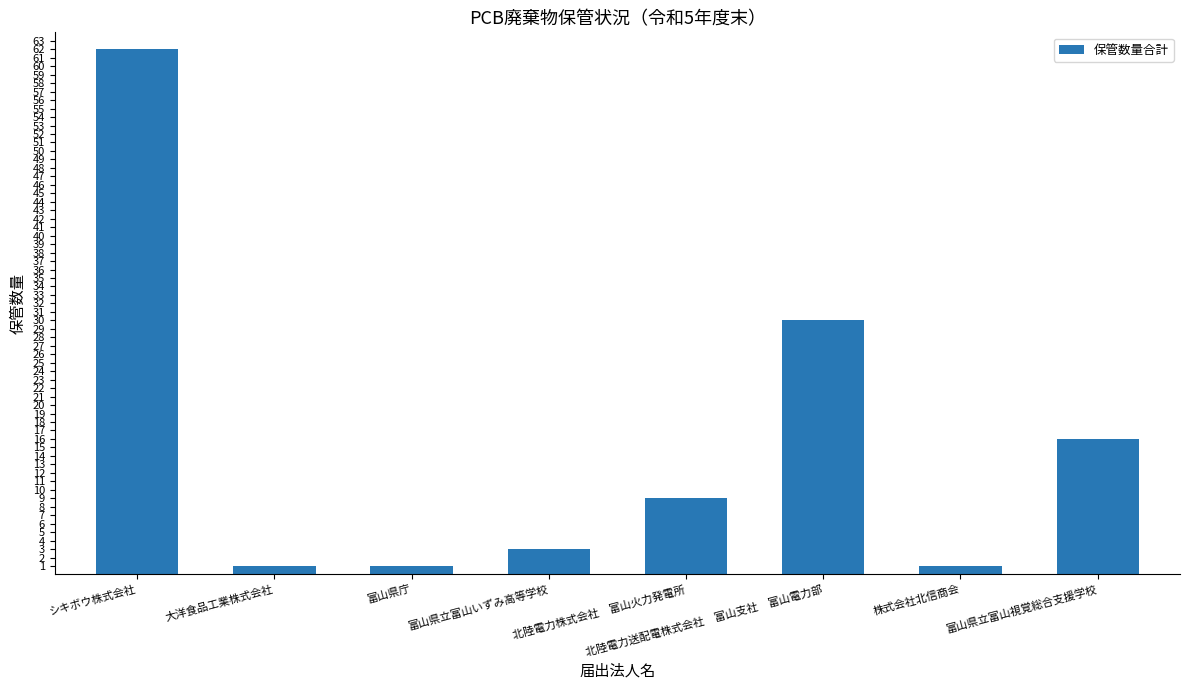

Between 北陸電力株式会社　富山火力発電所 and 北陸電力送配電株式会社　富山支社　富山電力部, which is larger?

北陸電力送配電株式会社　富山支社　富山電力部